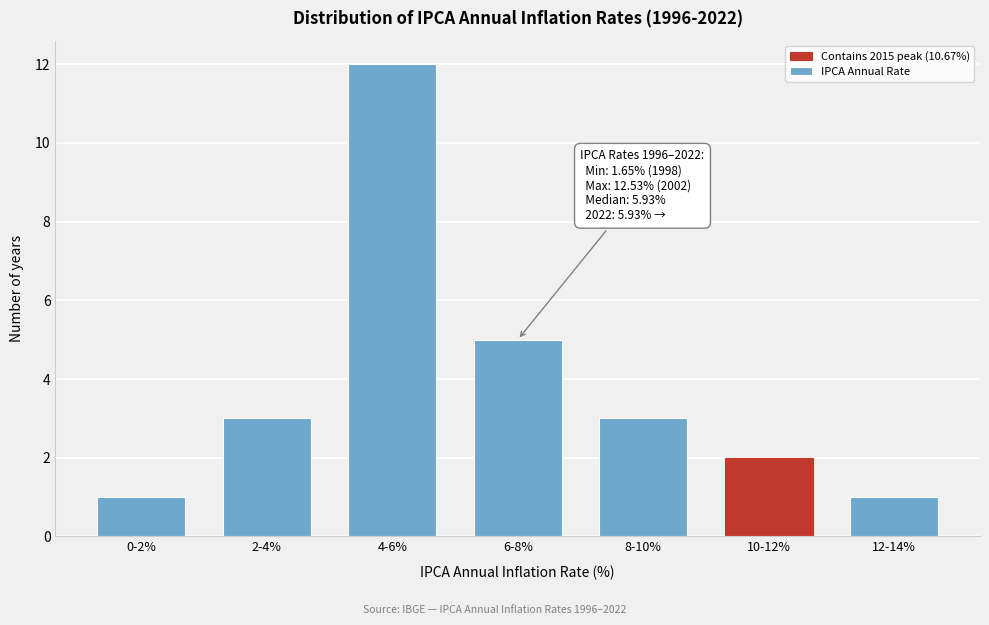

Reading right to left, what are all the values shown in this chart?

1	2	3	5	12	3	1